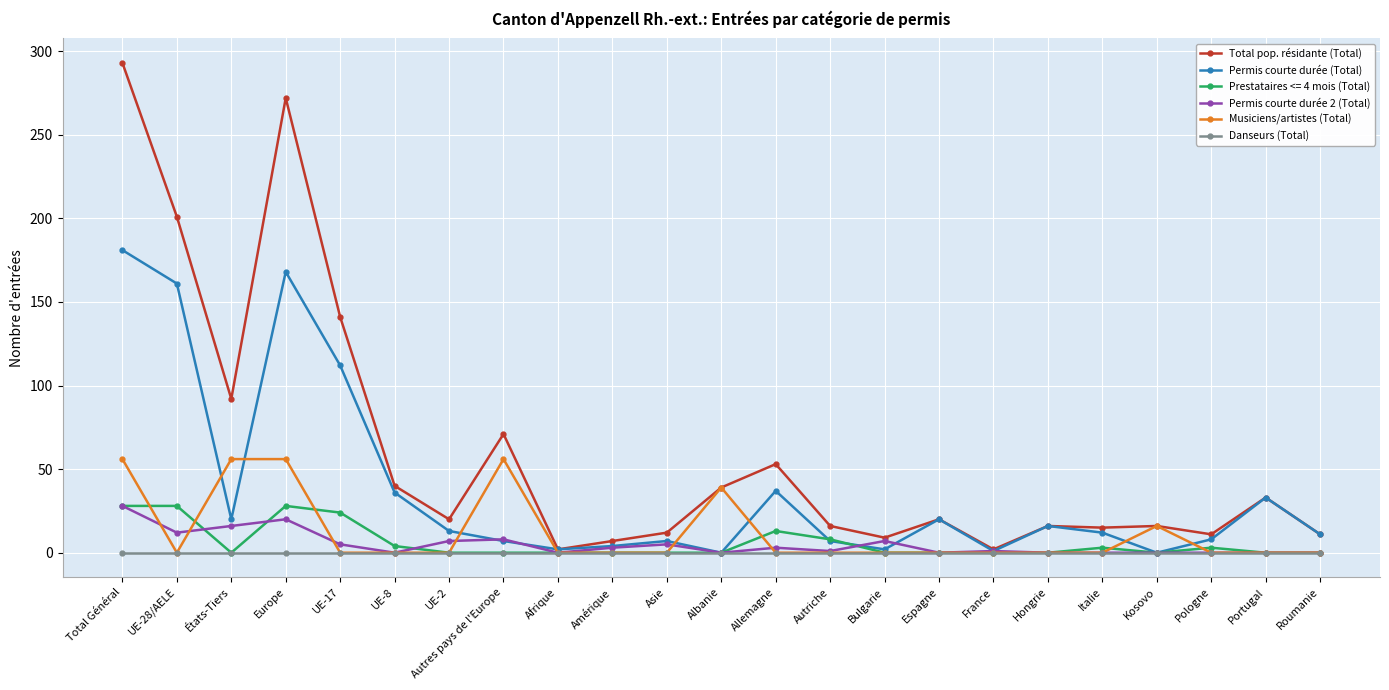

What is the value of the Permis courte durée (Total) point at the 1st from the left?

181